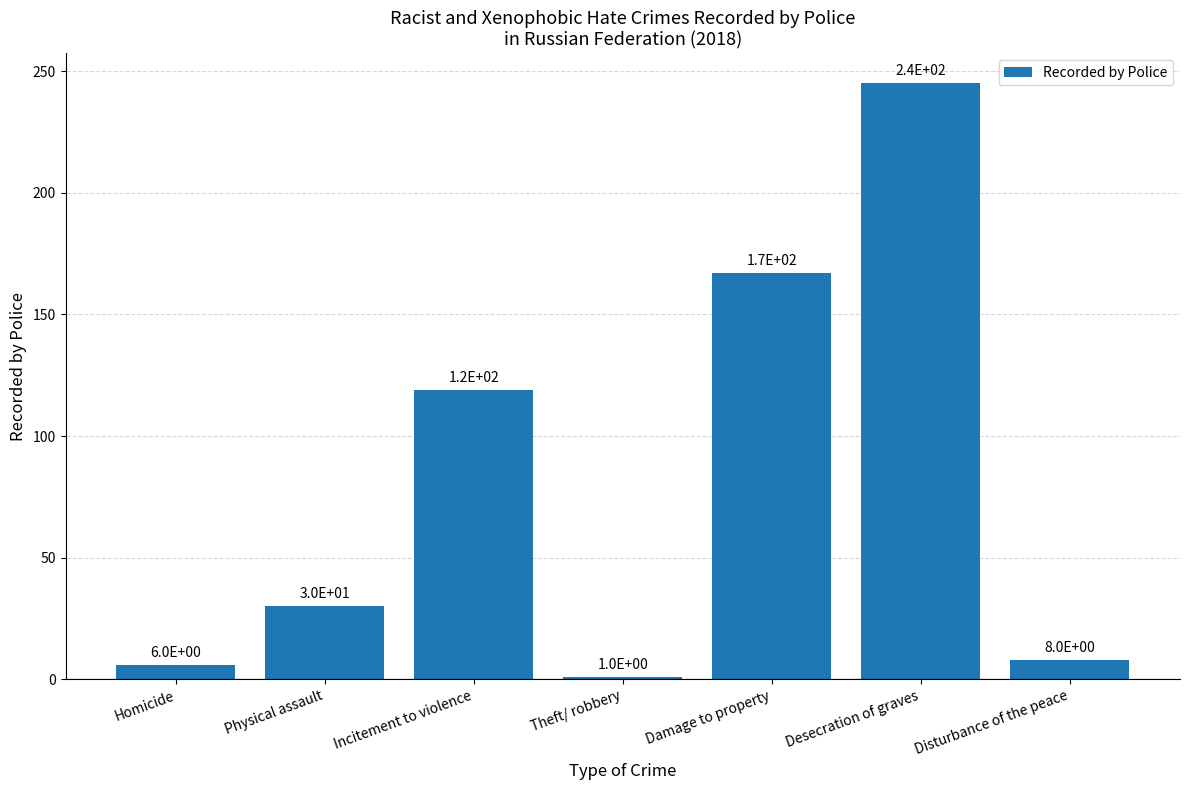

What is the label of the 3rd bar from the left?

Incitement to violence